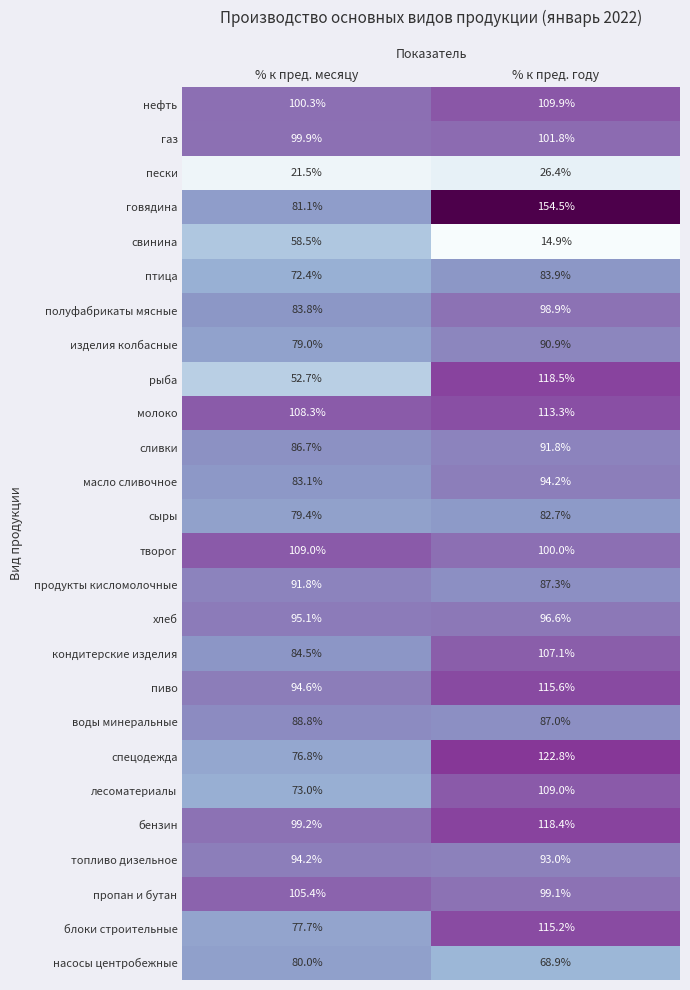

Which series changed the most between % к пред. месяцу and % к пред. году?

говядина